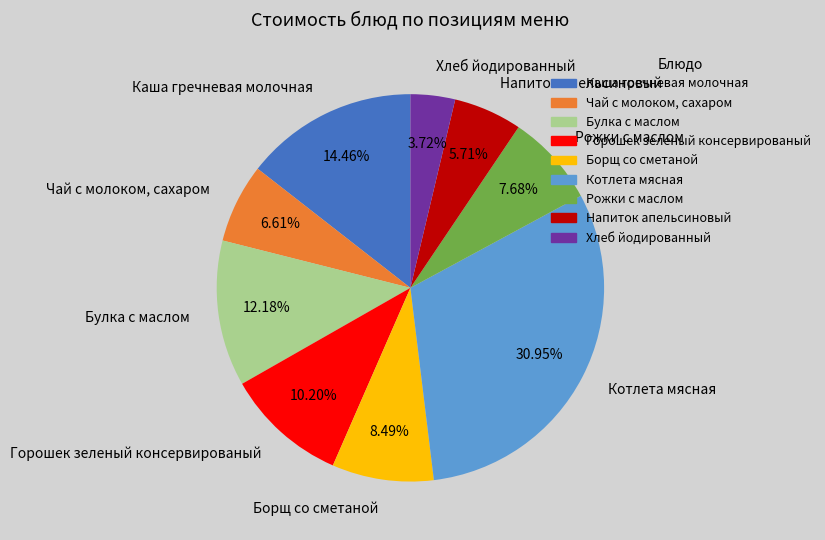

Which category has the biggest portion of the pie?

Котлета мясная